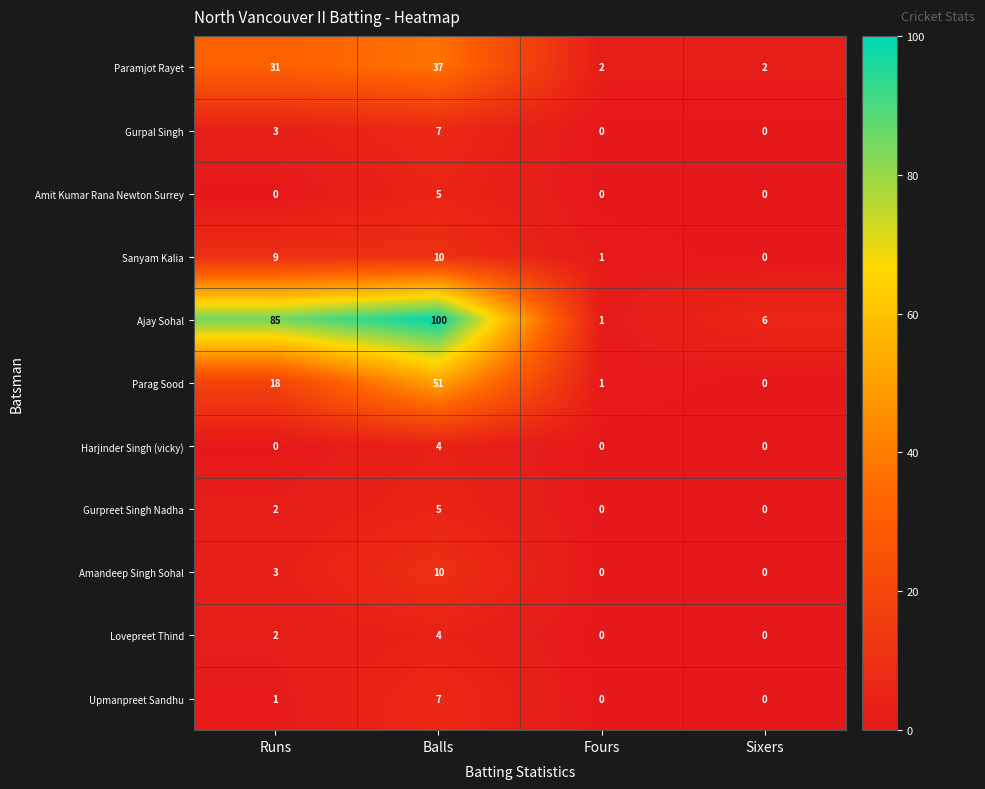

The Upmanpreet Sandhu series shows 1 at Runs. True or false?

True